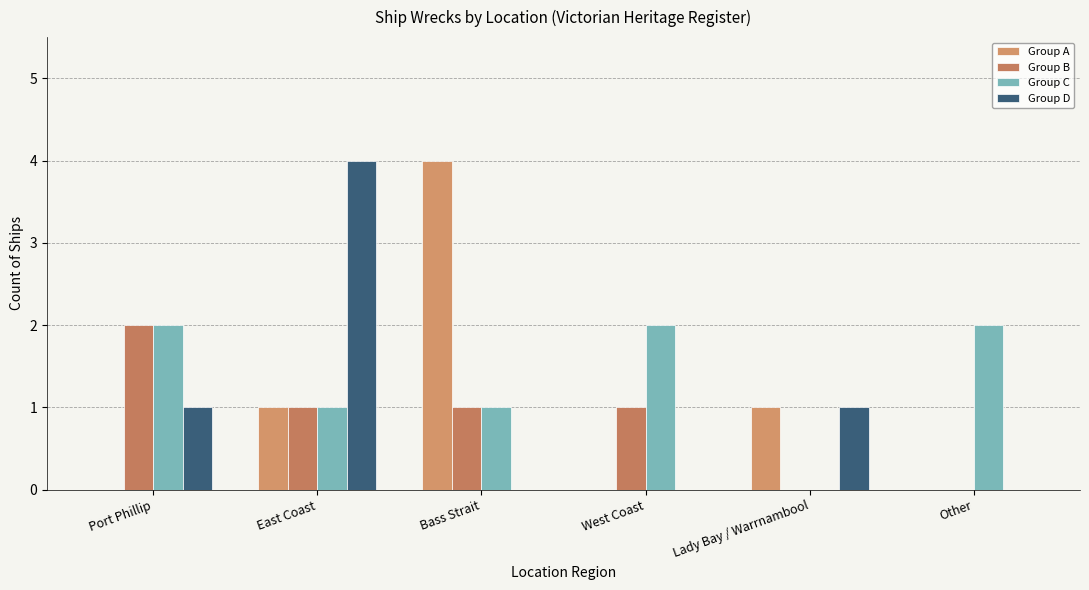

Is it true that Group D equals 4 at East Coast?

True